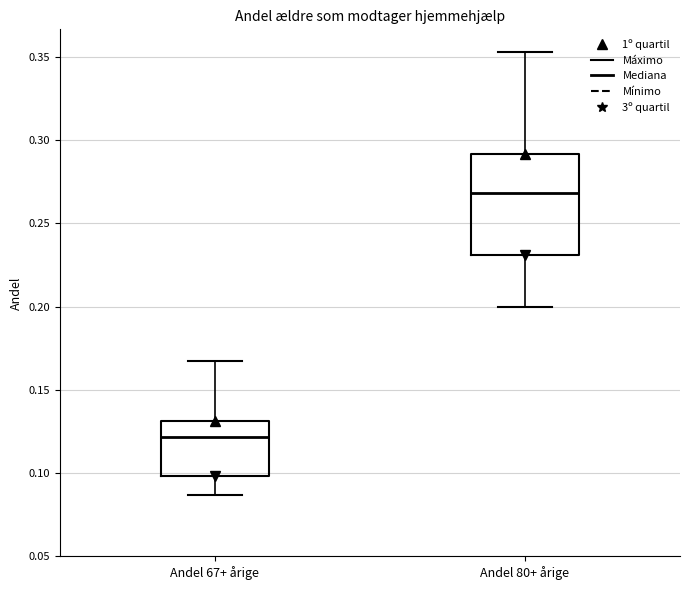

Reading left to right, read every box against the y-axis: the position of its median line, the range the box covers, and the ends of its whiskers. The values are not printed on the chart, so give them approximately, as read against the axis.

Andel 67+ årige: median 0.120, box 0.100 to 0.130, whiskers 0.085 to 0.165
Andel 80+ årige: median 0.270, box 0.230 to 0.290, whiskers 0.200 to 0.355